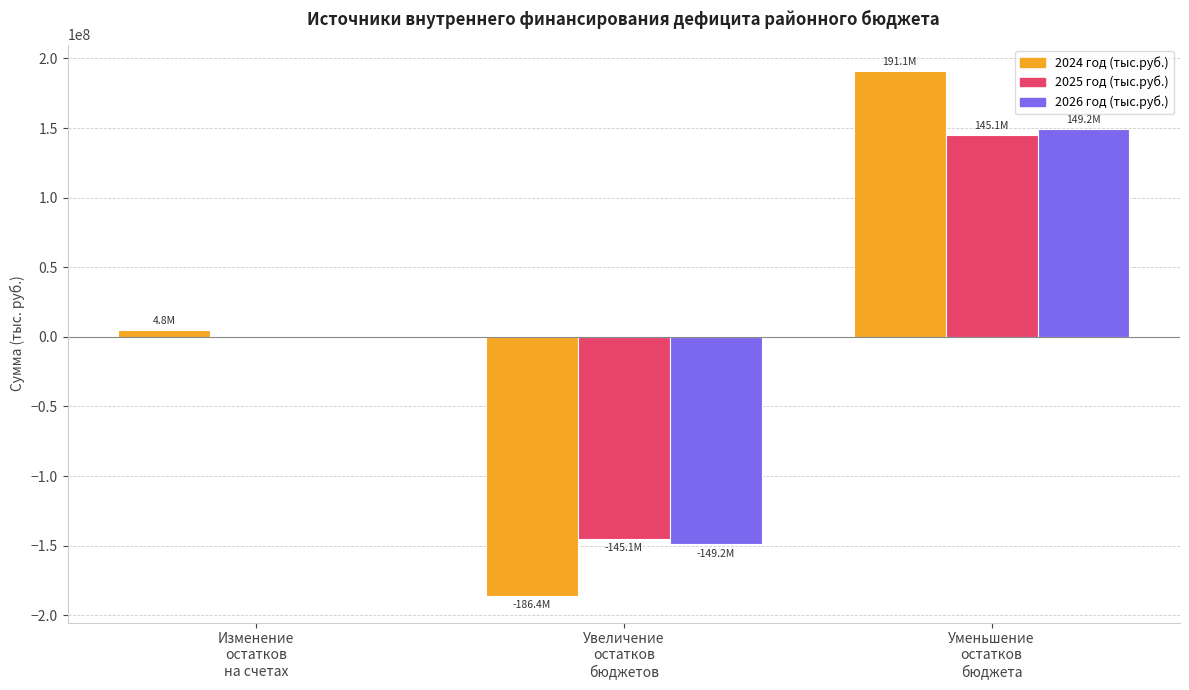

What is the highest value of the 2026 год (тыс.руб.) series?

149152943.4